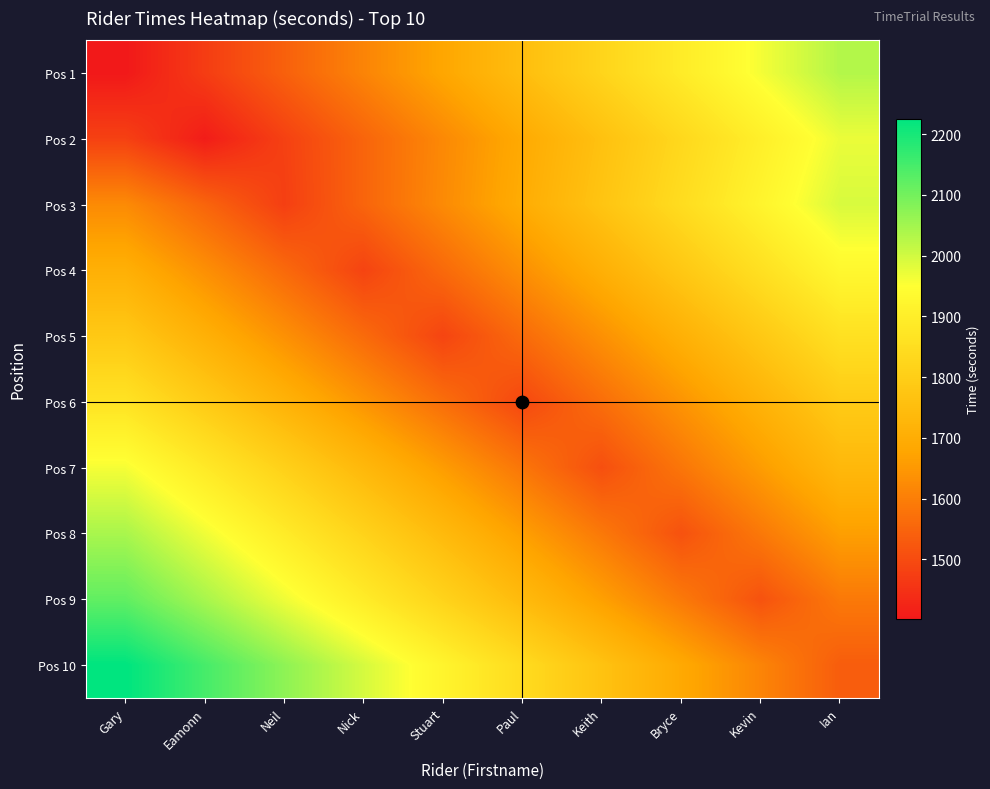

Reading left to right, extract all data points from this chart.

Pos 1: Gary=1401.0	Eamonn=1471.0	Neil=1541.1	Nick=1611.1	Stuart=1681.2	Paul=1751.2	Keith=1821.3	Bryce=1891.4	Kevin=1961.4	Ian=2031.5
Pos 2: Gary=1479.5	Eamonn=1409.0	Neil=1479.5	Nick=1549.9	Stuart=1620.3	Paul=1690.8	Keith=1761.2	Bryce=1831.7	Kevin=1902.2	Ian=1972.6
Pos 3: Gary=1623.6	Eamonn=1549.8	Neil=1476.0	Nick=1549.8	Stuart=1623.6	Paul=1697.4	Keith=1771.2	Bryce=1845.0	Kevin=1918.8	Ian=1992.6
Pos 4: Gary=1707.7	Eamonn=1633.5	Neil=1559.2	Nick=1485.0	Stuart=1559.2	Paul=1633.5	Keith=1707.7	Bryce=1782.0	Kevin=1856.2	Ian=1930.5
Pos 5: Gary=1784.4	Eamonn=1710.0	Neil=1635.7	Nick=1561.4	Stuart=1487.0	Paul=1561.4	Keith=1635.7	Bryce=1710.0	Kevin=1784.4	Ian=1858.8
Pos 6: Gary=1866.2	Eamonn=1791.6	Neil=1716.9	Nick=1642.3	Stuart=1567.7	Paul=1493.0	Keith=1567.7	Bryce=1642.3	Kevin=1716.9	Ian=1791.6
Pos 7: Gary=1960.4	Eamonn=1885.0	Neil=1809.6	Nick=1734.2	Stuart=1658.8	Paul=1583.4	Keith=1508.0	Bryce=1583.4	Kevin=1658.8	Ian=1734.2
Pos 8: Gary=2042.6	Eamonn=1966.9	Neil=1891.2	Nick=1815.6	Stuart=1739.9	Paul=1664.3	Keith=1588.7	Bryce=1513.0	Kevin=1588.7	Ian=1664.3
Pos 9: Gary=2119.6	Eamonn=2043.9	Neil=1968.2	Nick=1892.5	Stuart=1816.8	Paul=1741.1	Keith=1665.4	Bryce=1589.7	Kevin=1514.0	Ian=1589.7
Pos 10: Gary=2225.8	Eamonn=2149.0	Neil=2072.2	Nick=1995.5	Stuart=1918.8	Paul=1842.0	Keith=1765.2	Bryce=1688.5	Kevin=1611.8	Ian=1535.0